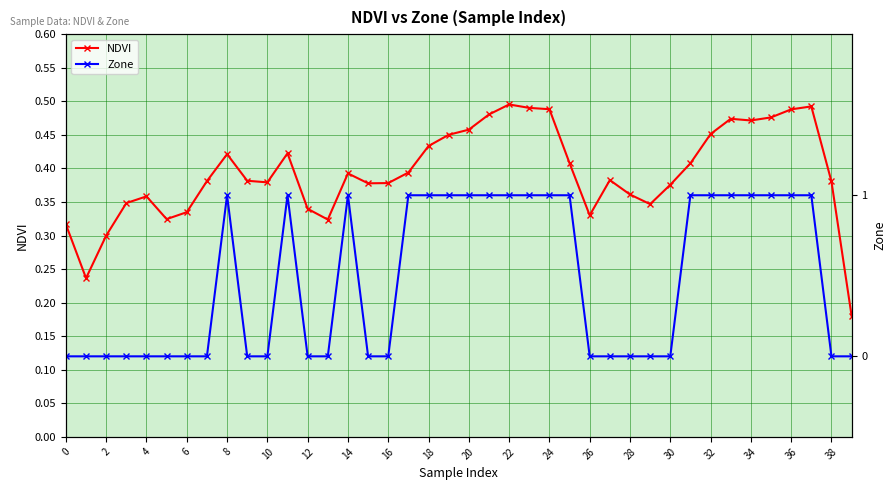

Rank the series at 22 from lowest to highest value.

NDVI, Zone